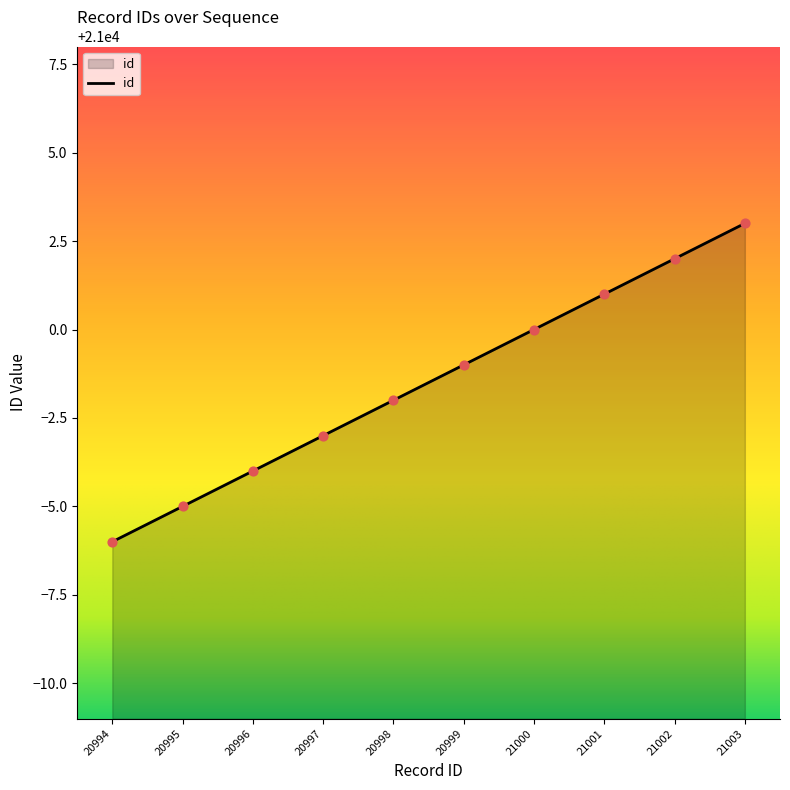

Between 20997 and 20996, which is larger?

20997